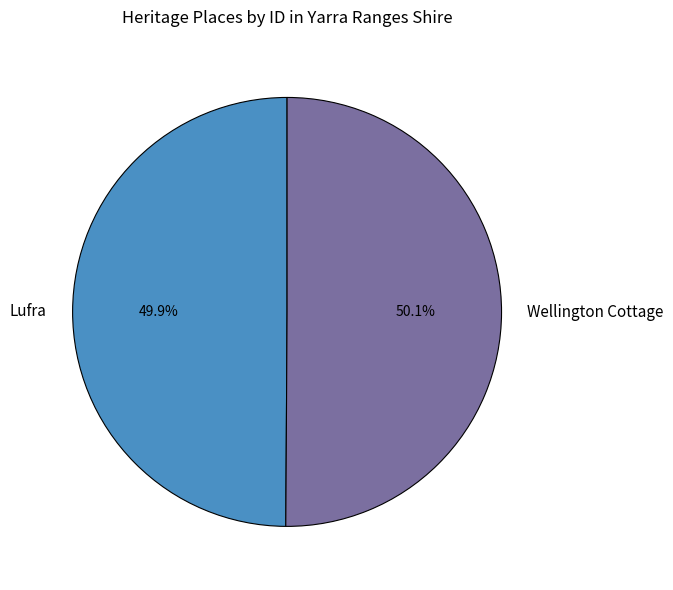

What is the ratio of the value at Lufra to the value at Wellington Cottage?

1.0